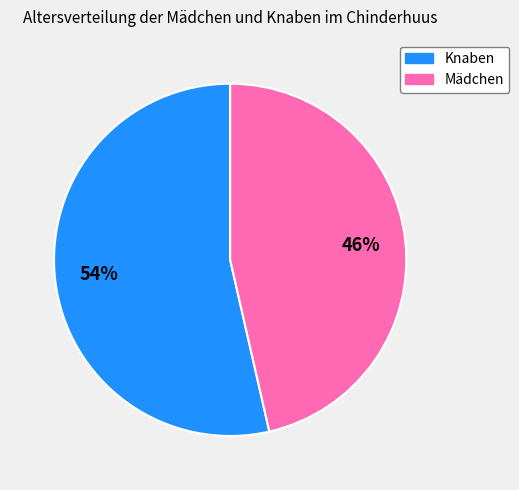

To the nearest percent, what is the average slice percentage?

50%